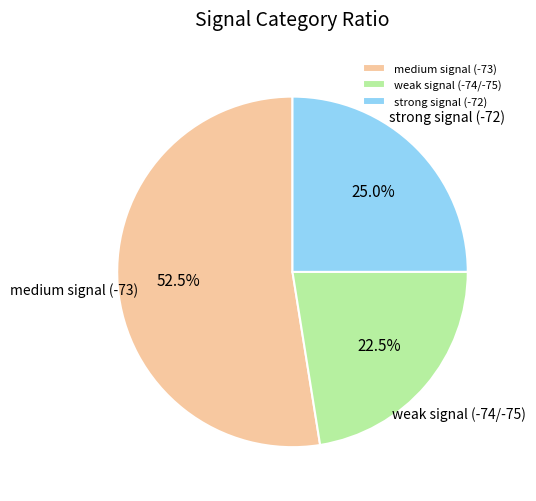

To the nearest percent, what is the average slice percentage?

33%